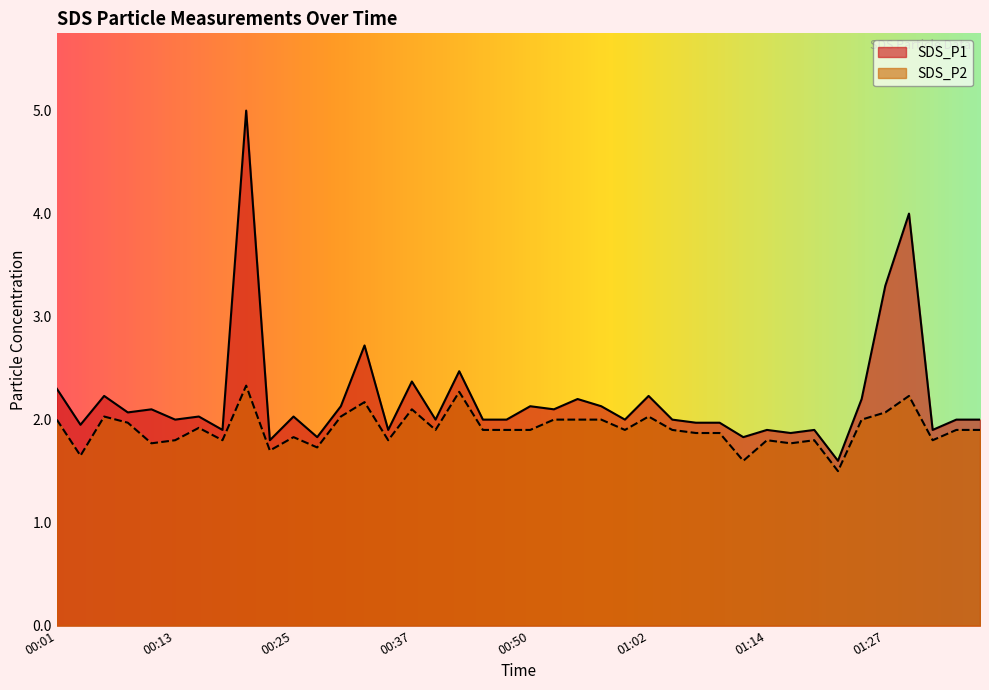

At which category does the chart reach its peak across all series?

00:20